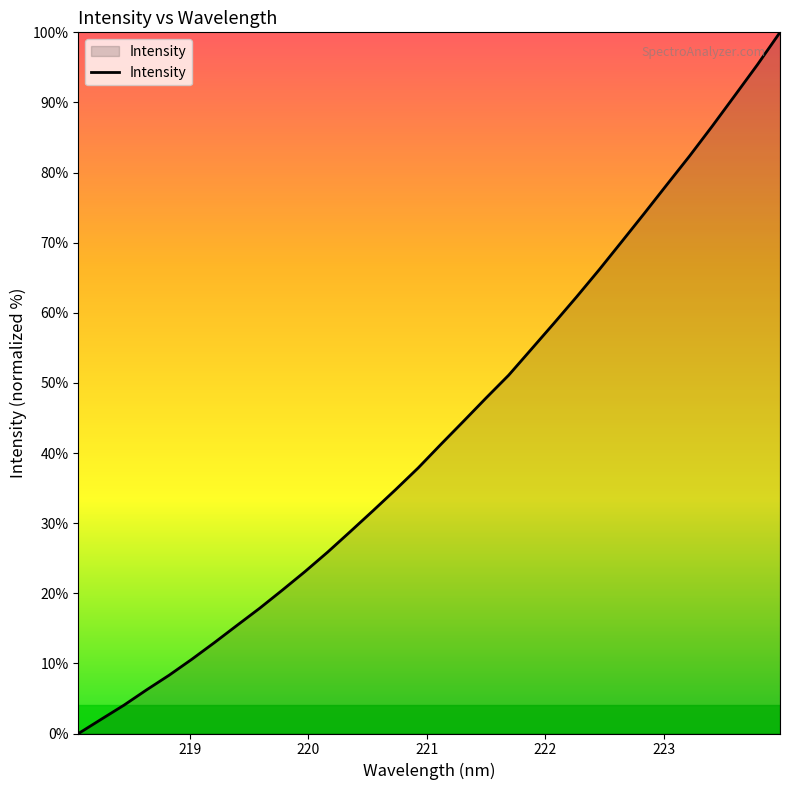

What is the greatest value displayed?

100.0